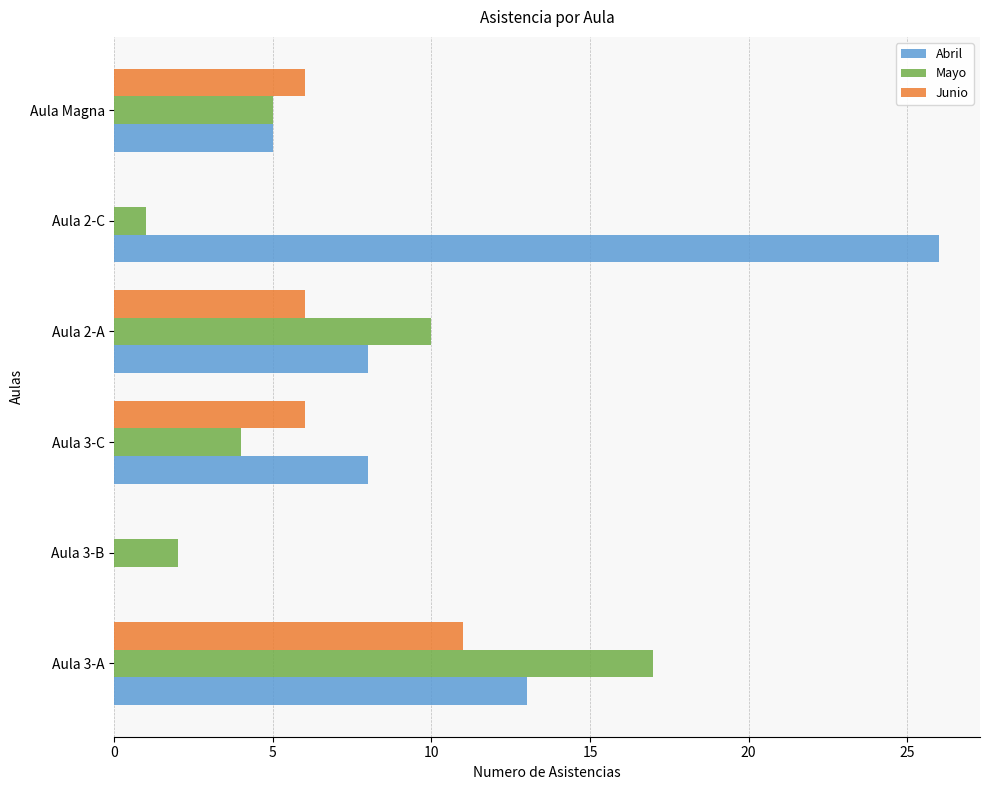

Where is Mayo nearest to the value 9?

Aula 2-A